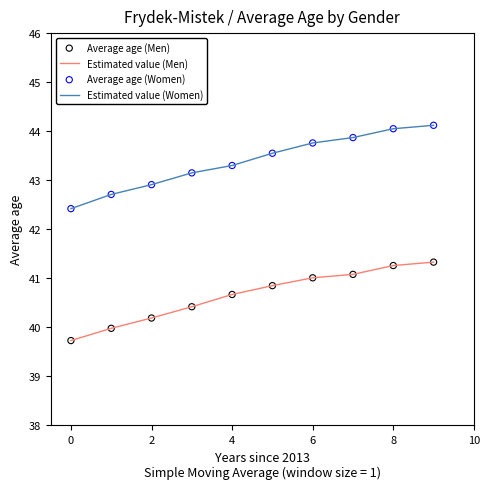

Which series has the largest range (max minus min)?

Estimated value (Women)